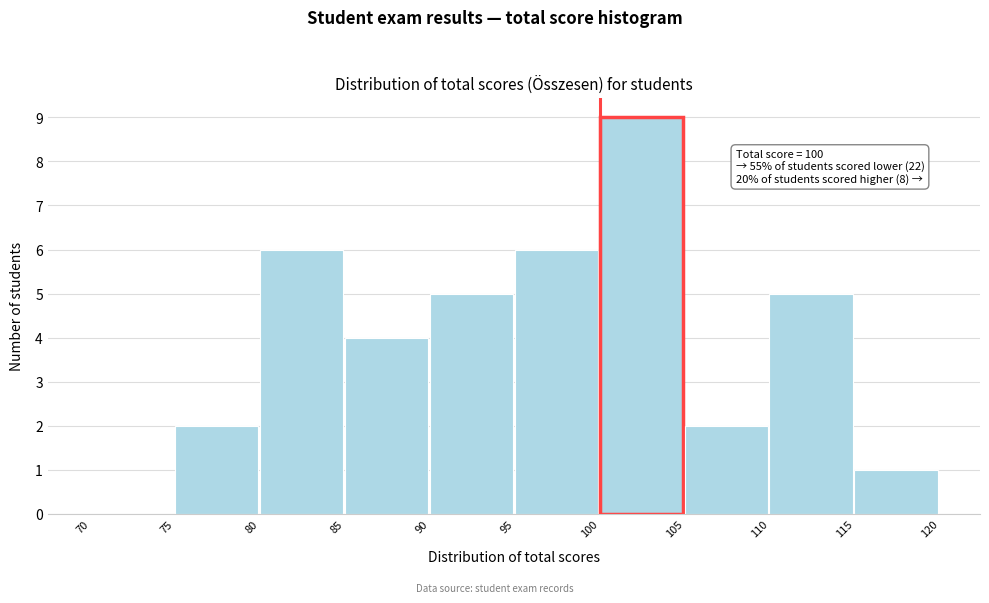

Which range on the x-axis has the tallest bar?

100 to 105